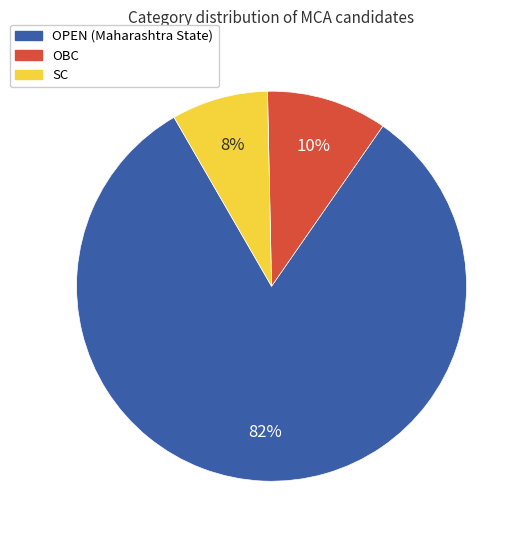

Which category accounts for the majority?

OPEN